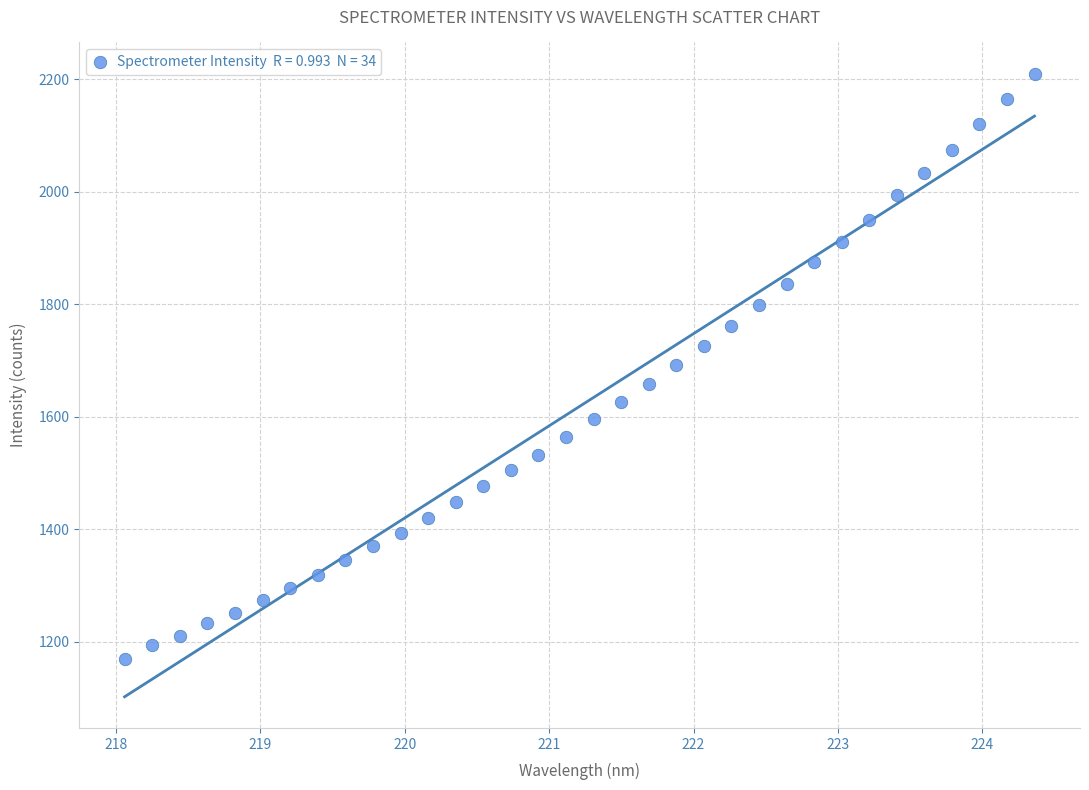

What is the range of X values (max minus min)?

6.3